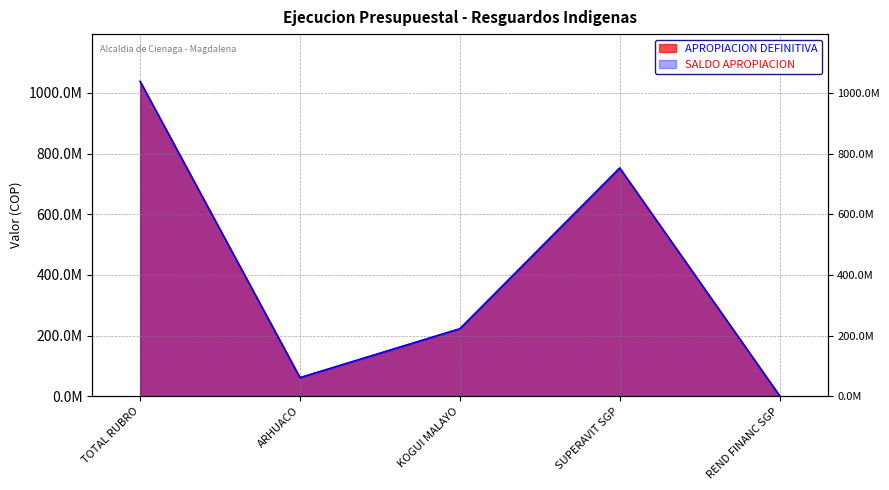

Which series has the largest range (max minus min)?

APROPIACION DEFINITIVA